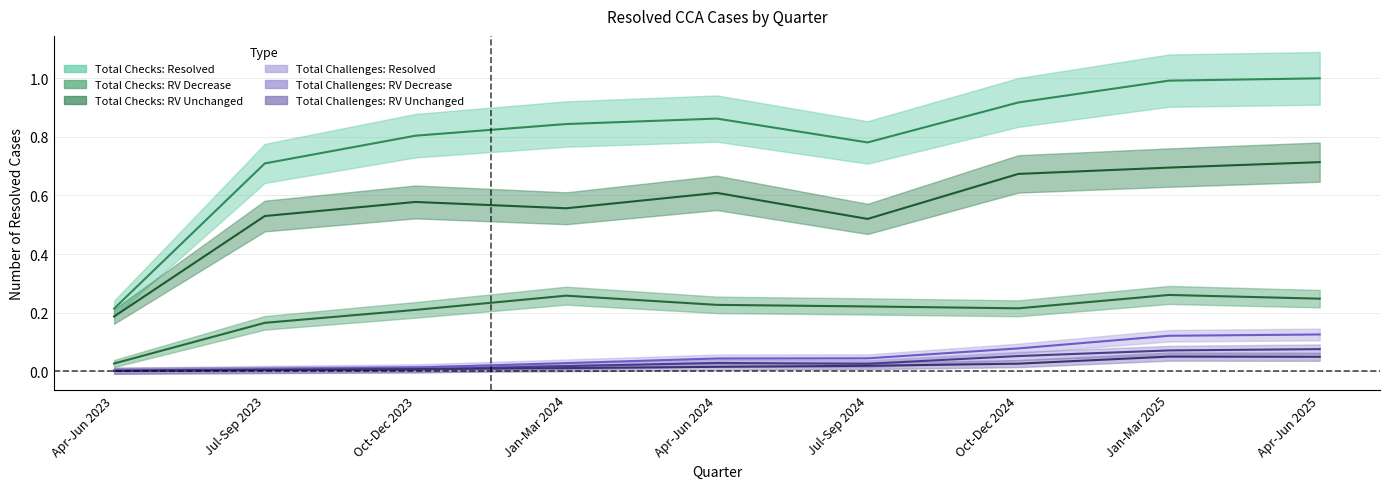

At which label is Total Challenges: Resolved closest to 0?

Apr-Jun 2023